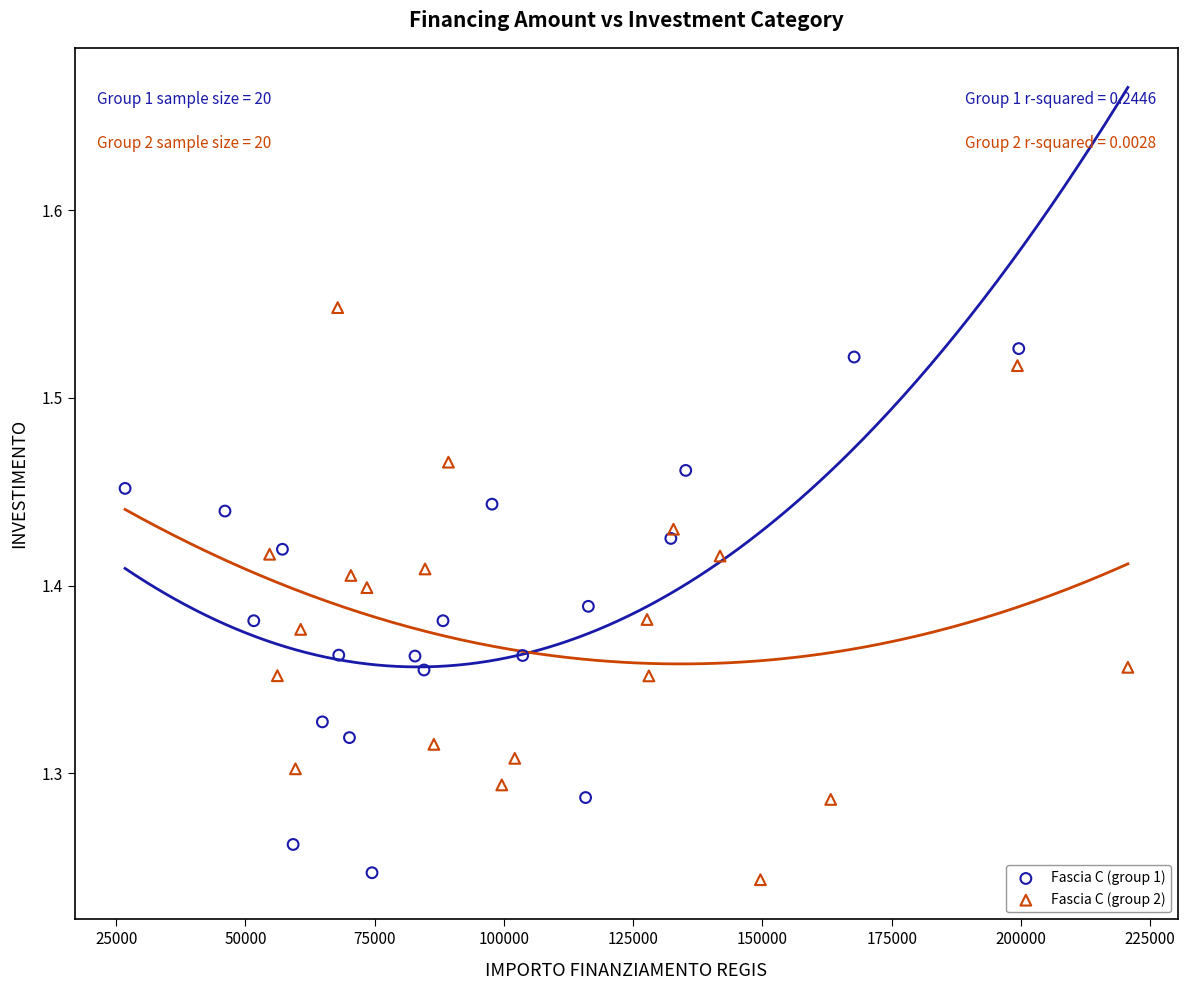

Which series reaches the maximum Y coordinate?

Fascia C (group 2)